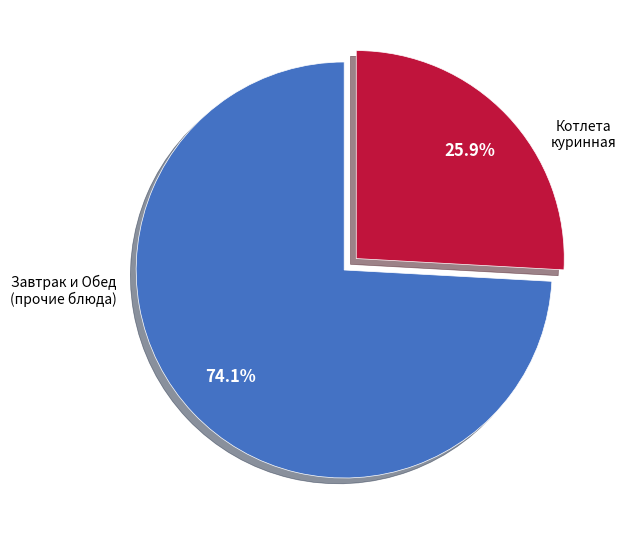

To the nearest percent, what is the difference between the largest and smallest slice percentages?

48%